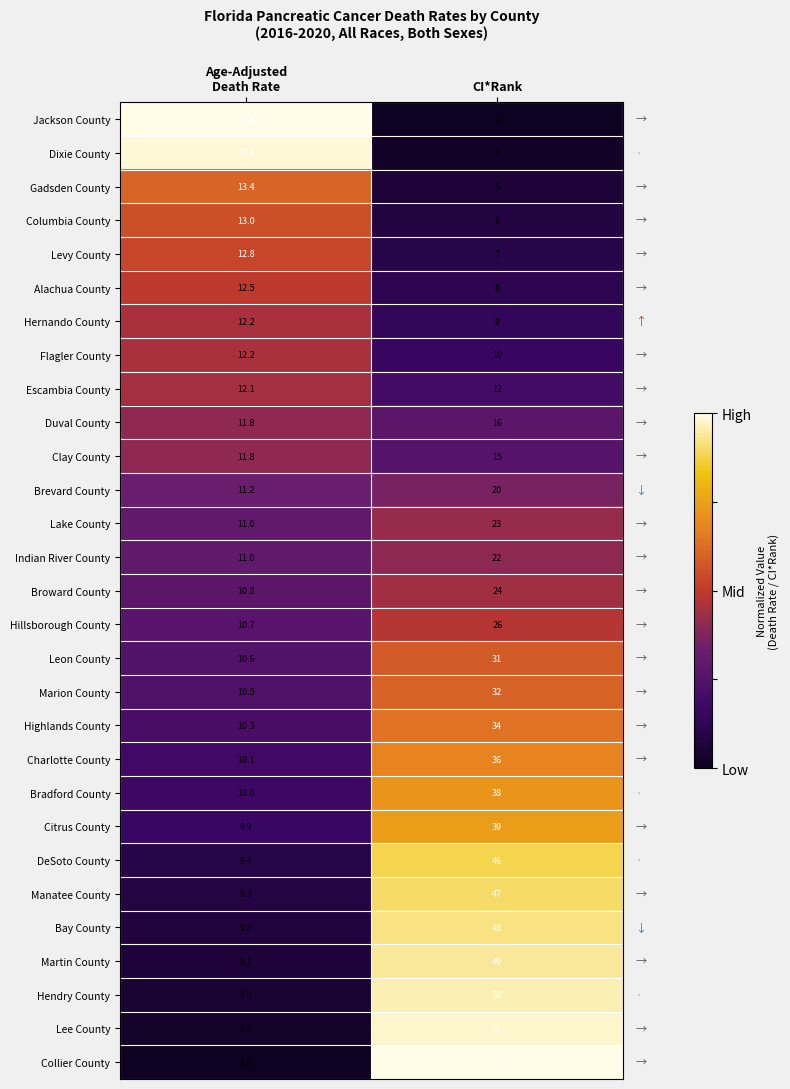

What is the spread (max minus min) of values at CI*Rank?

50.0